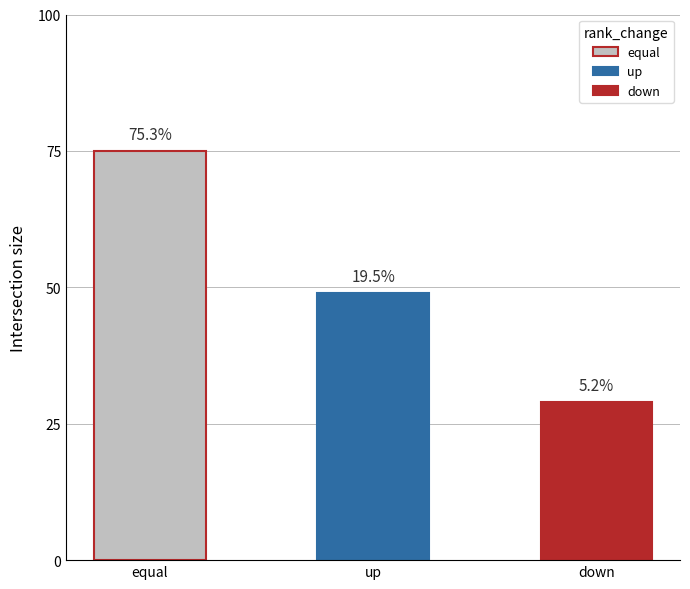

True or false: avg_last_rank has a value of 14 at equal.

False